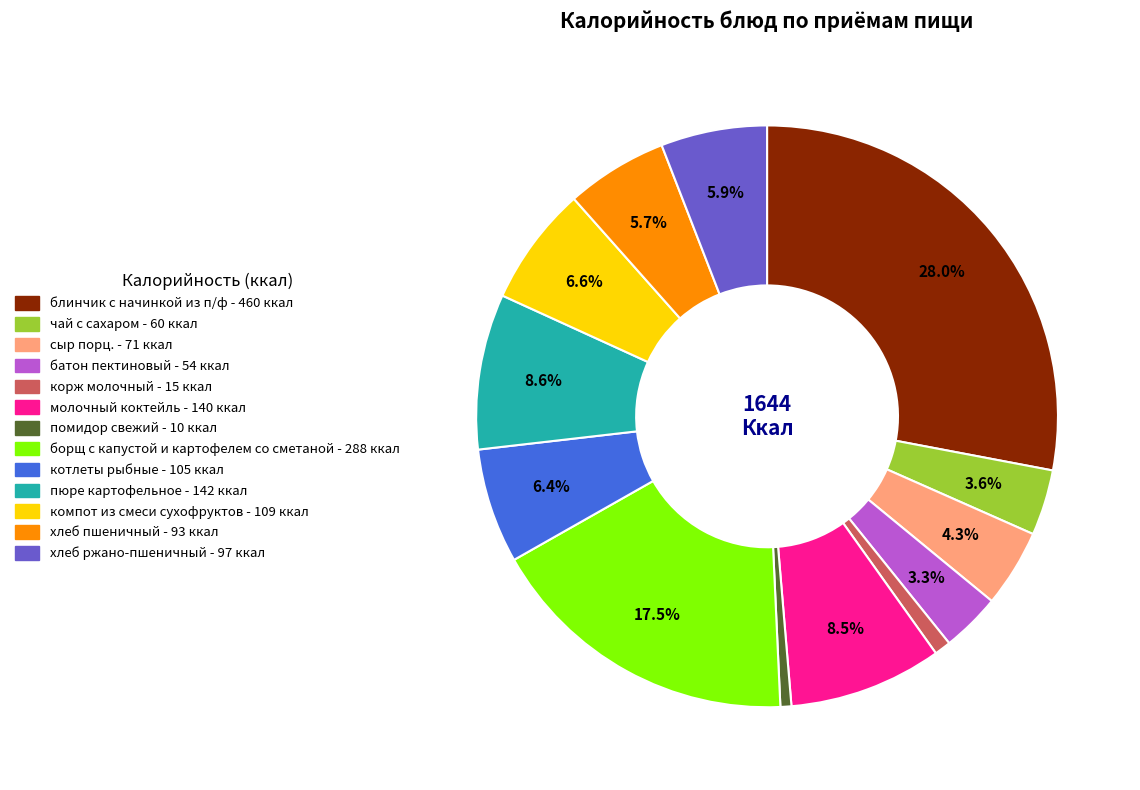

To the nearest percent, what percentage of the pie is хлеб пшеничный?

6%